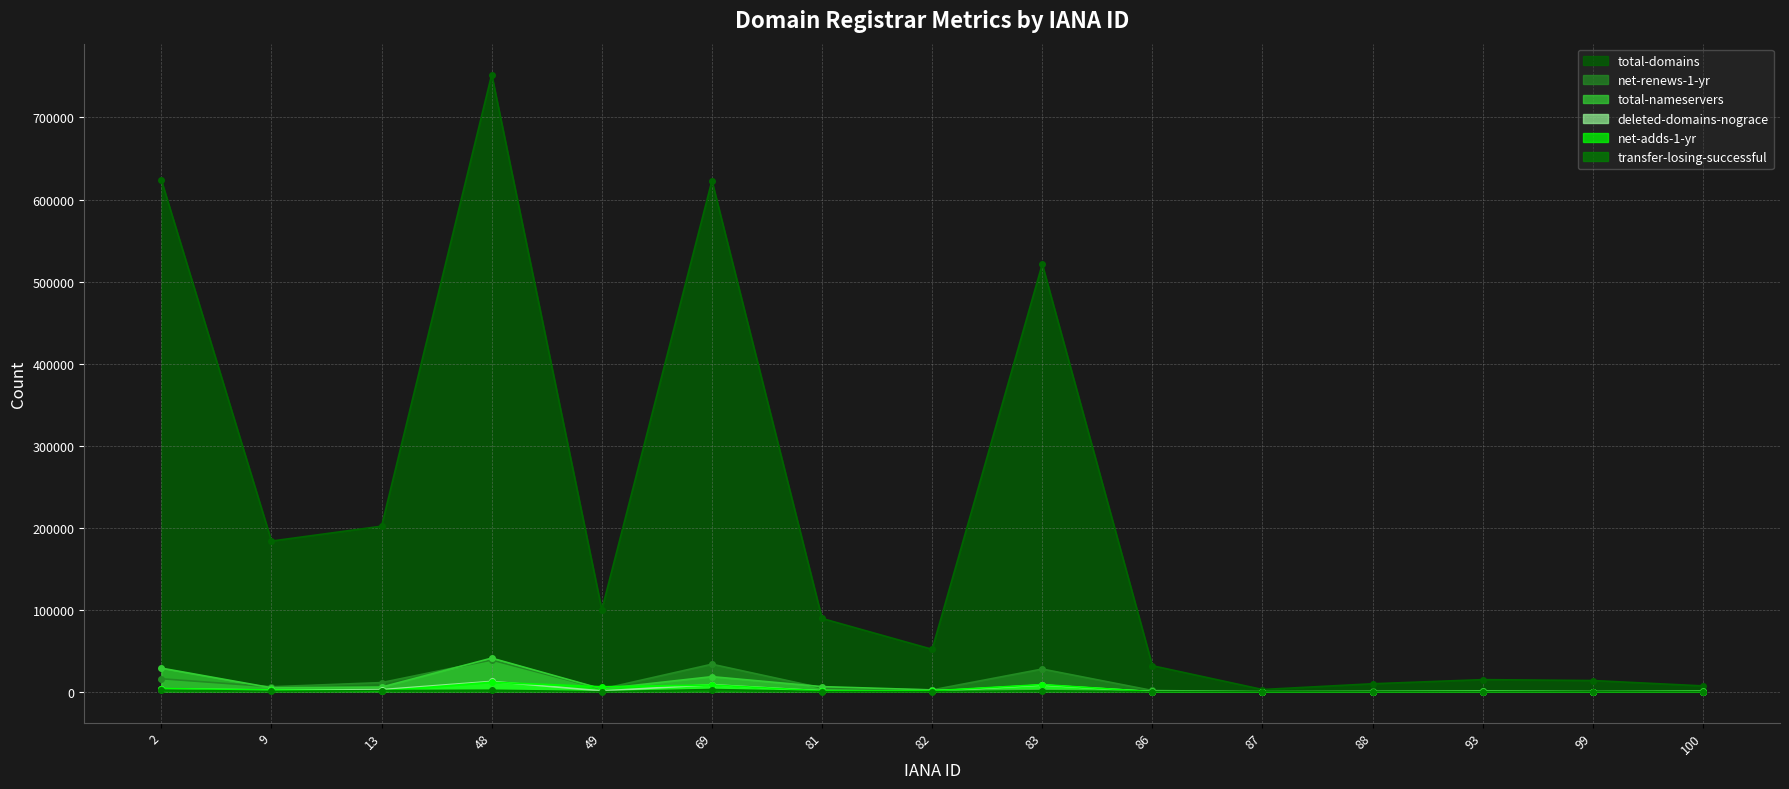

At which label is net-adds-1-yr closest to 5842?

49